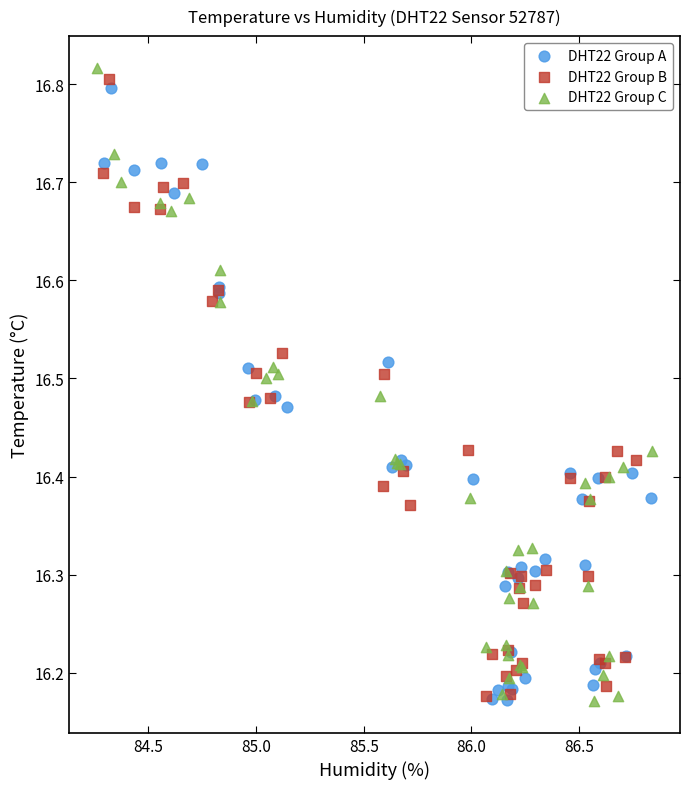

Which series reaches the maximum Y coordinate?

DHT22 Group C